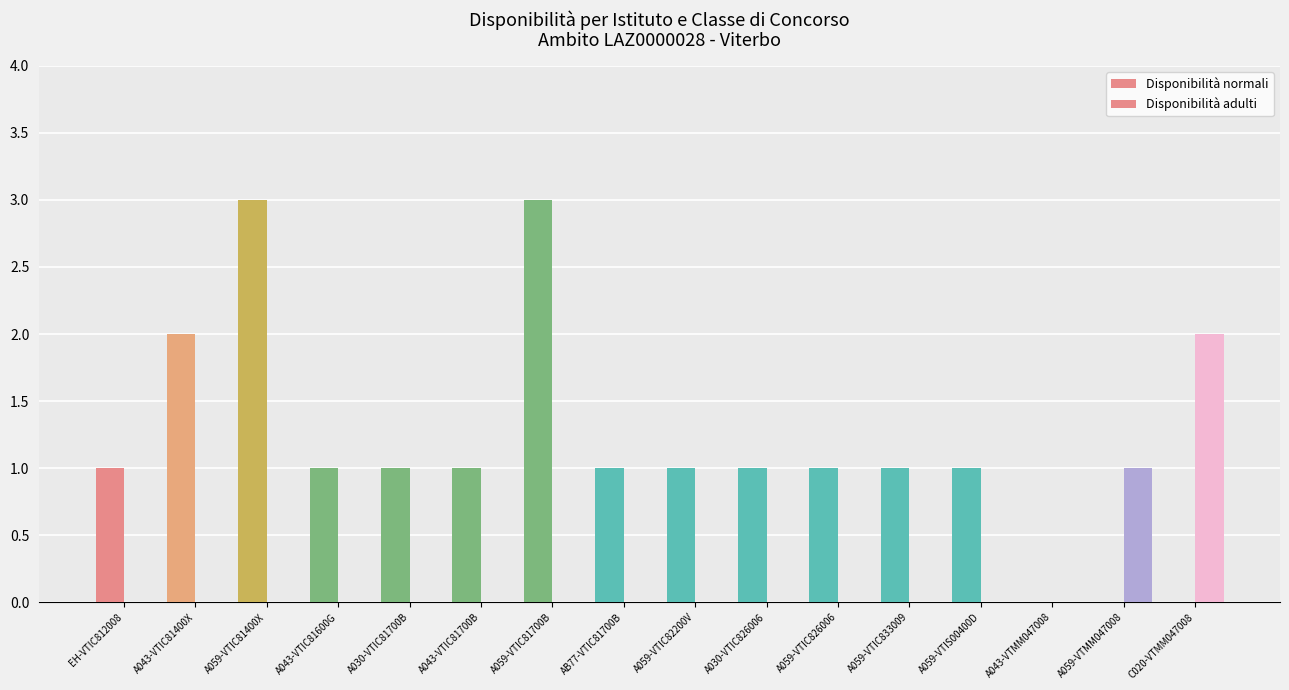

How many groups of bars are there?

16